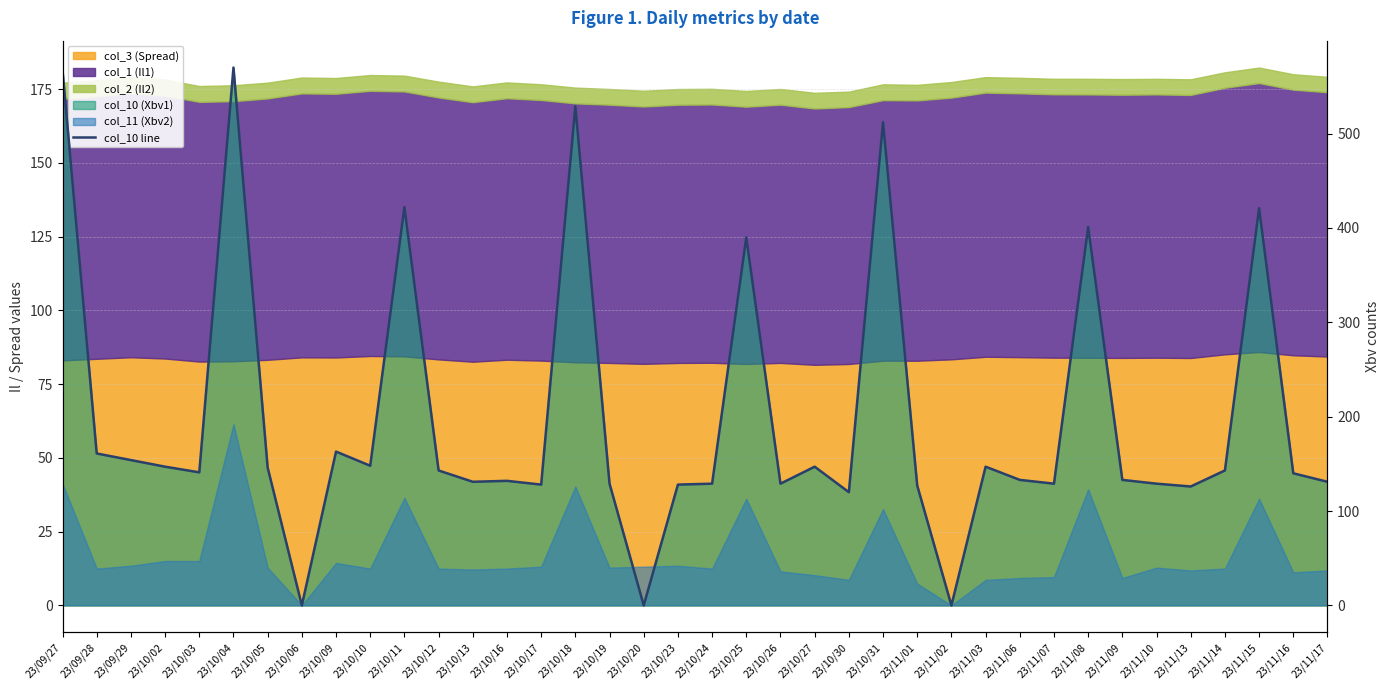

Rank the categories by value from highest to lowest.

23/10/04, 23/09/27, 23/10/18, 23/10/31, 23/10/11, 23/11/15, 23/11/08, 23/10/25, 23/10/09, 23/09/28, 23/09/29, 23/10/10, 23/10/02, 23/10/27, 23/11/03, 23/10/05, 23/10/12, 23/11/14, 23/10/03, 23/11/16, 23/11/06, 23/11/09, 23/10/16, 23/10/13, 23/11/17, 23/10/19, 23/10/24, 23/10/26, 23/11/07, 23/11/10, 23/10/17, 23/10/23, 23/11/01, 23/11/13, 23/10/30, 23/10/06, 23/10/20, 23/11/02